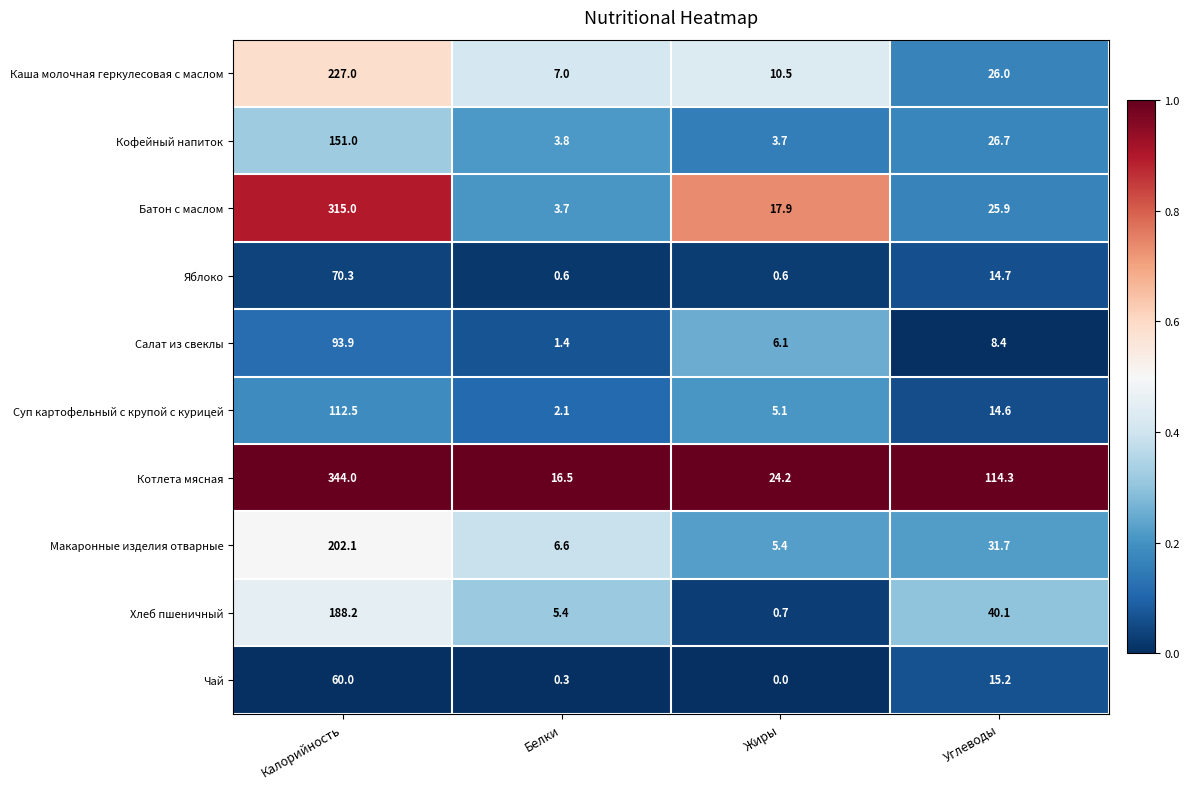

What is the difference between the Суп картофельный с крупой с курицей values at Белки and Жиры?

3.0